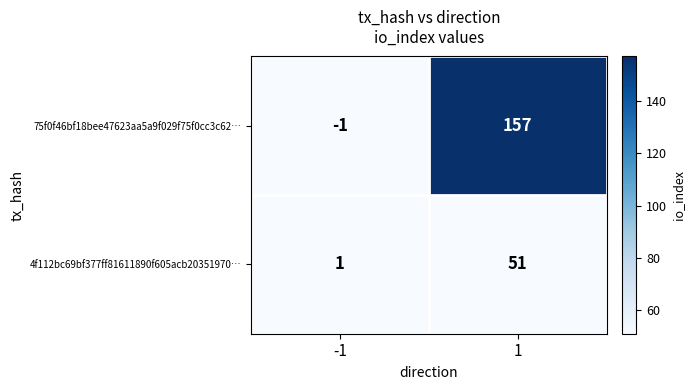

The value of 75f0f46bf18bee47623aa5a9f029f75f0cc3c62… at 1 is 157. True or false?

True